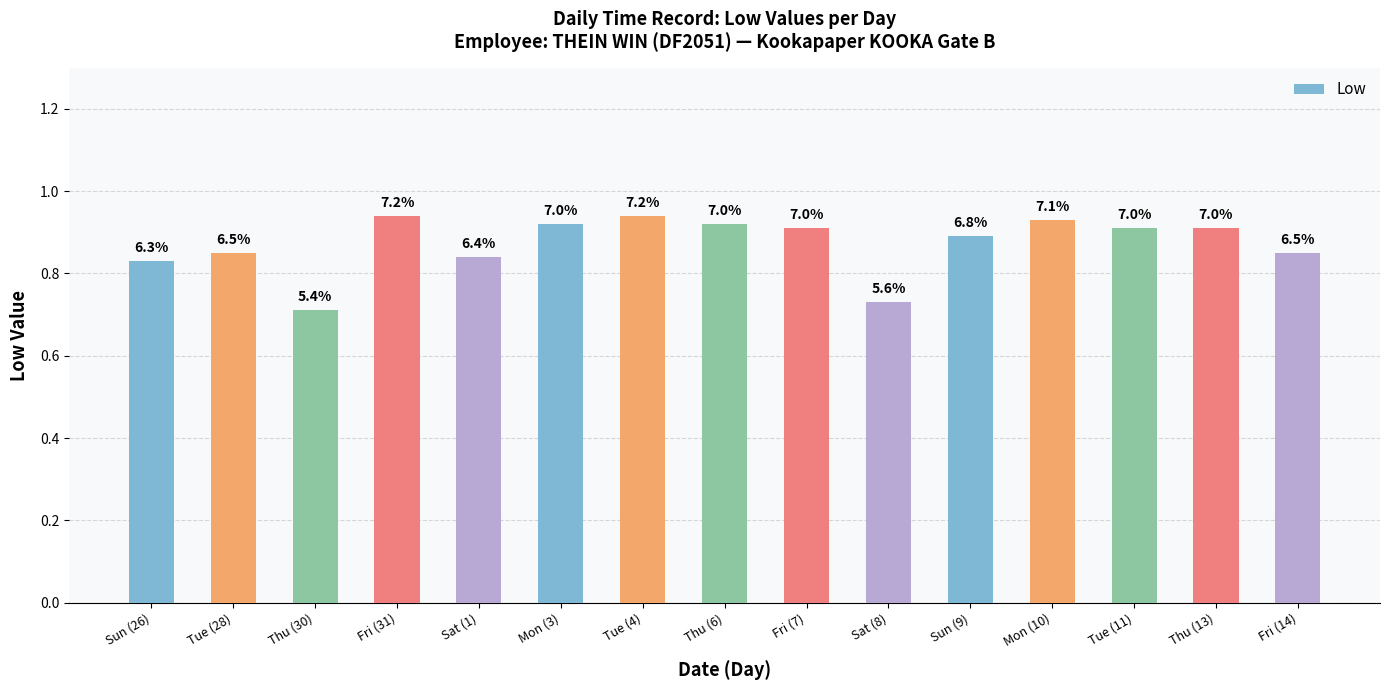

The value at Tue (28) is 0.6. True or false?

False